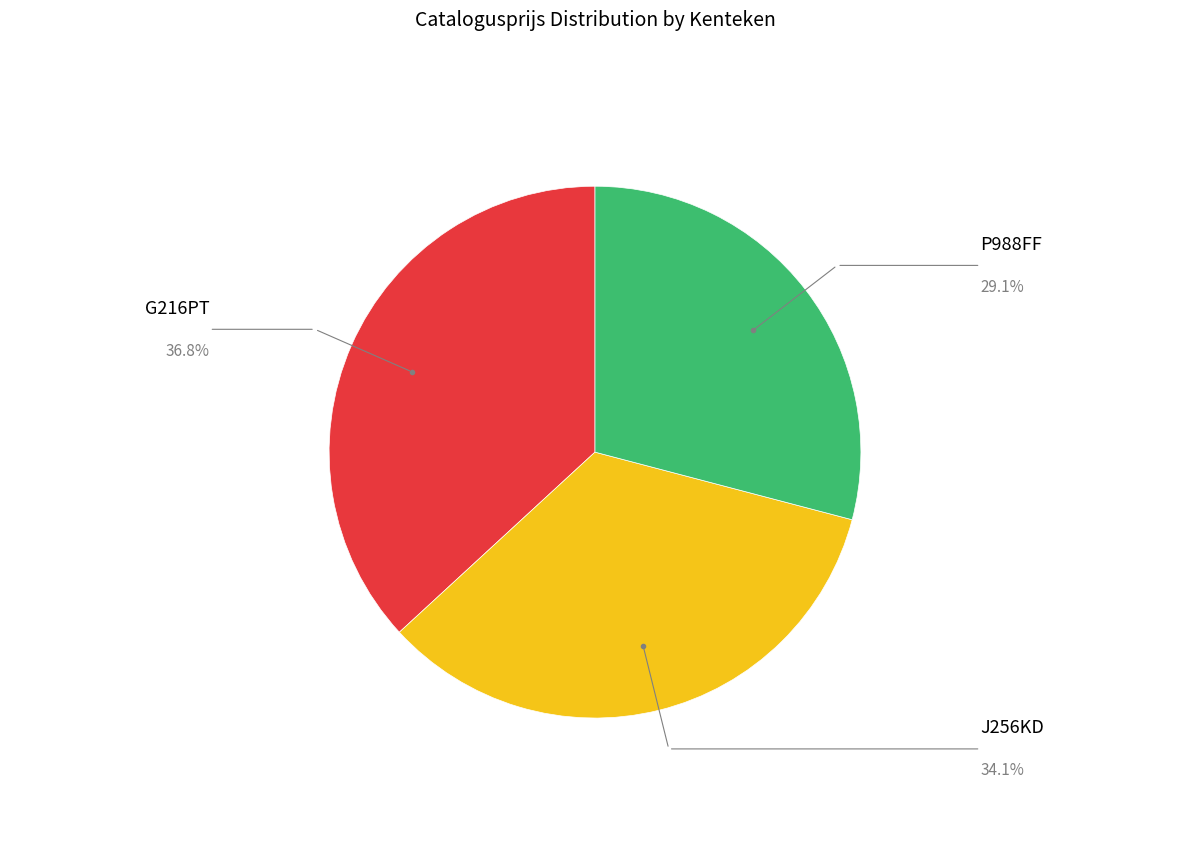

What is the ratio of the value at P988FF to the value at J256KD?

0.9